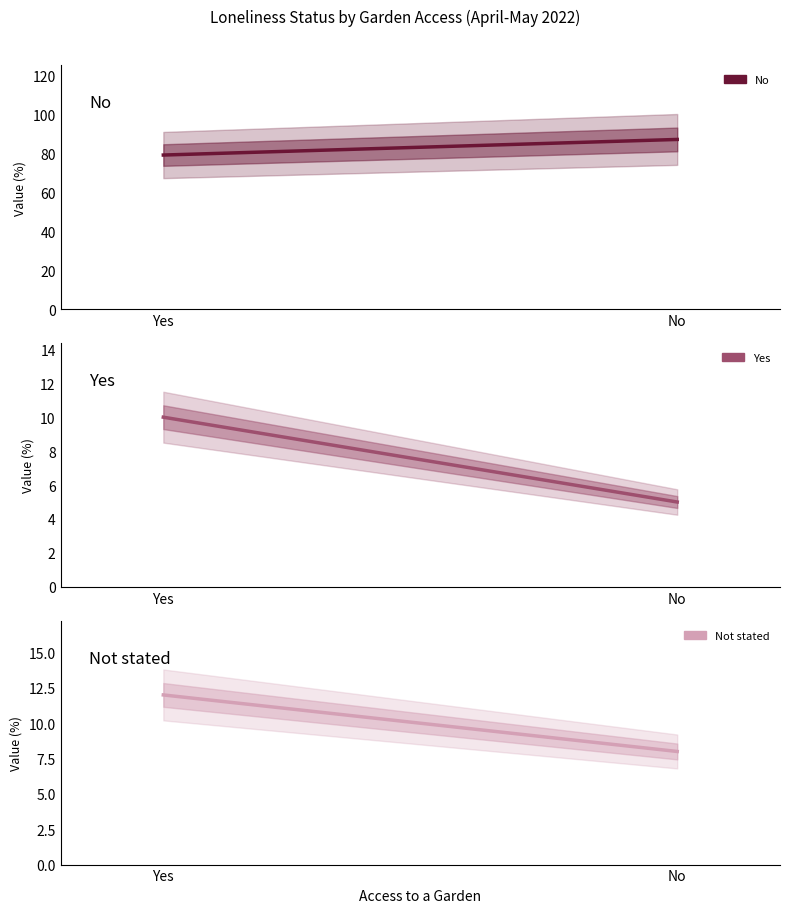

Which series has the largest total across all categories?

No